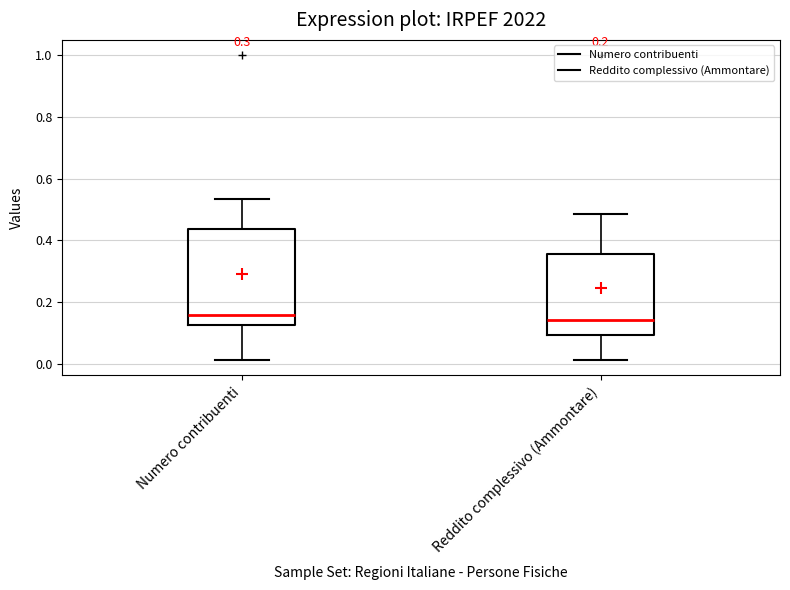

Reading left to right, transcribe this box plot: for each box, give where its median line is, the range the box spans, and where its two whiskers end, as read against the y-axis. The values are not printed on the chart, so give them approximately, as read against the axis.

Numero contribuenti: median 0.16, box 0.12 to 0.44, whiskers 0.02 to 0.54
Reddito complessivo (Ammontare): median 0.14, box 0.10 to 0.36, whiskers 0.02 to 0.48